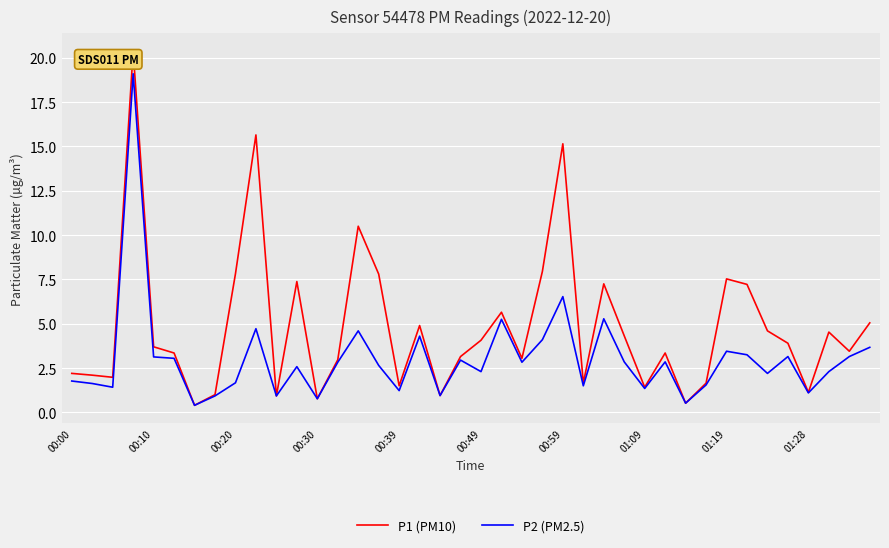

Which series has the largest range (max minus min)?

P1 (PM10)